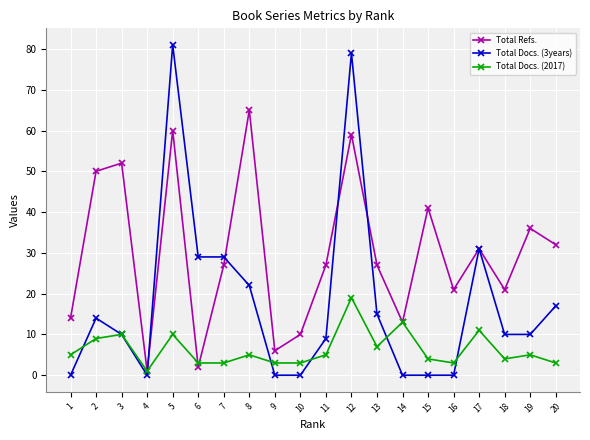

What is the difference between the maximum and minimum values in the Total Docs. (3years) series?

81